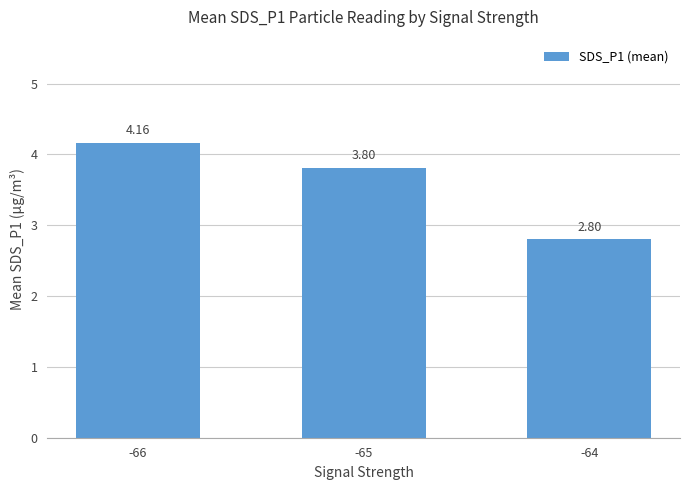

Which label corresponds to the smallest value in the chart?

-64